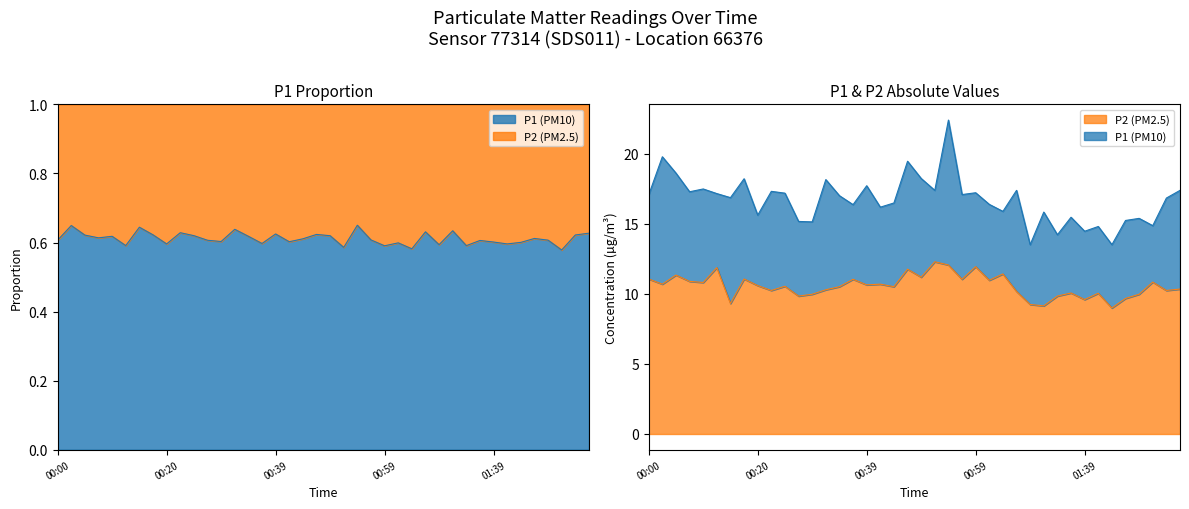

Is the value of P2 at 01:13 greater than the value of P1 at 00:32?

No